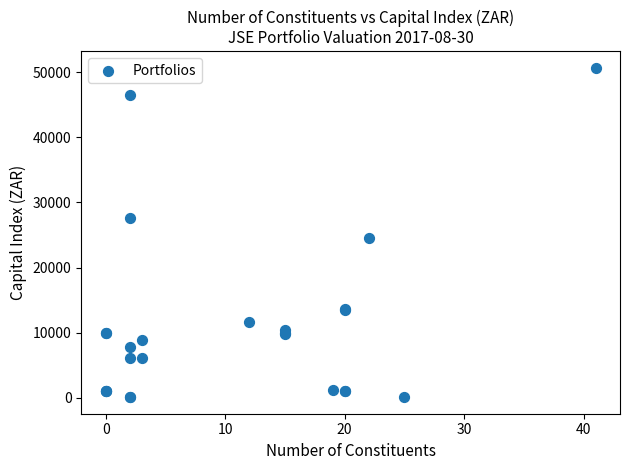

What Y value in the scatter plot is closest to 25399?

24596.3